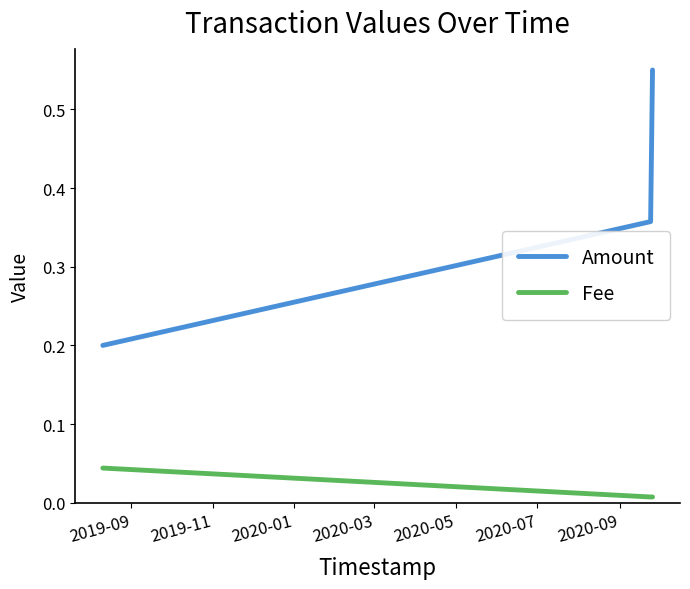

At how many categories does at least one series exceed 0?

3